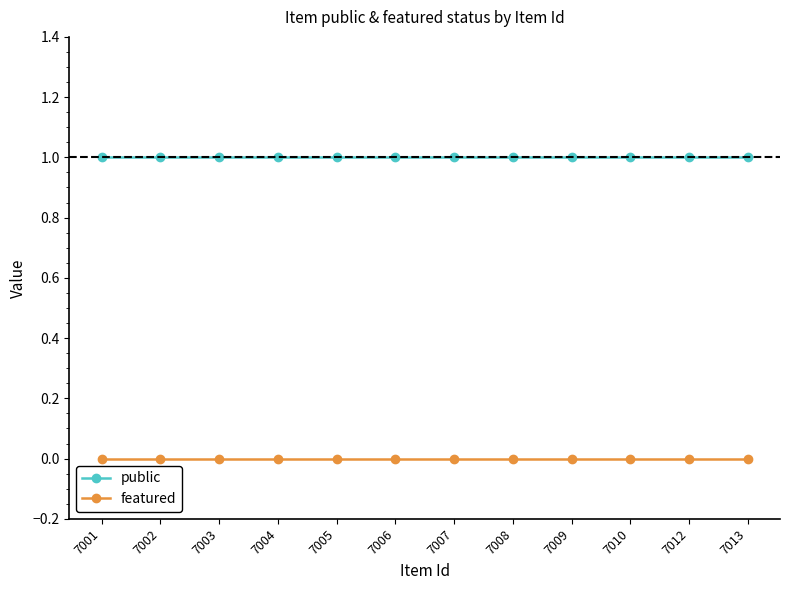

What is the value of the public point at the 9th from the left?

1